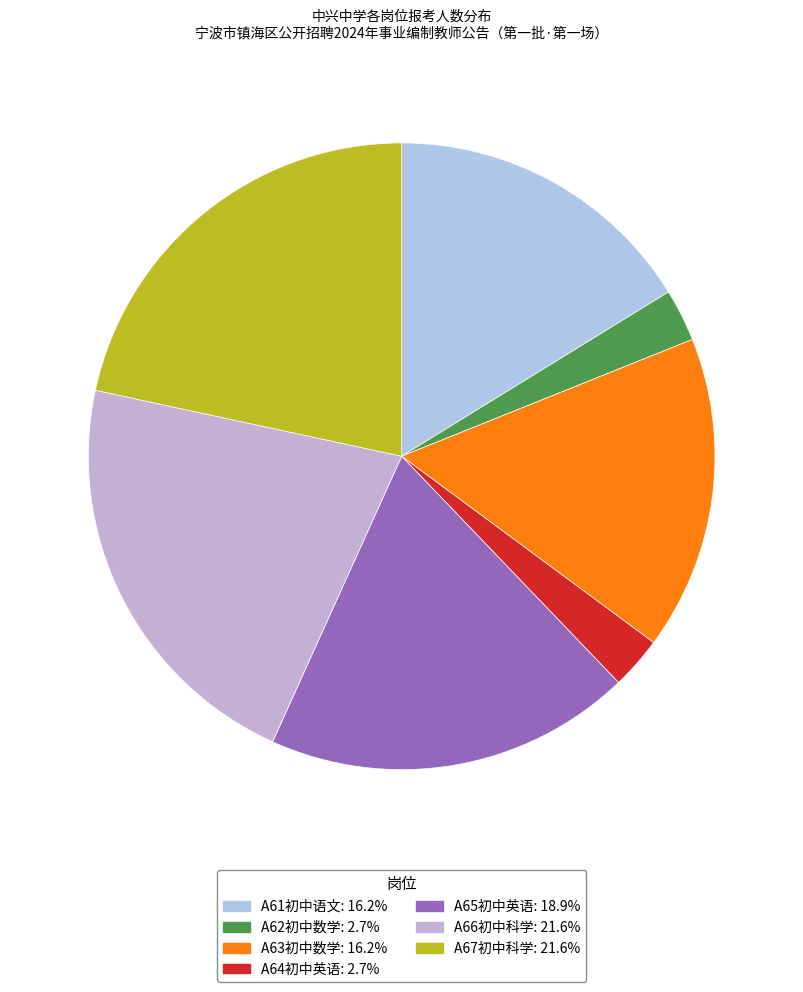

True or false: A63初中数学 accounts for 11% of the total.

False